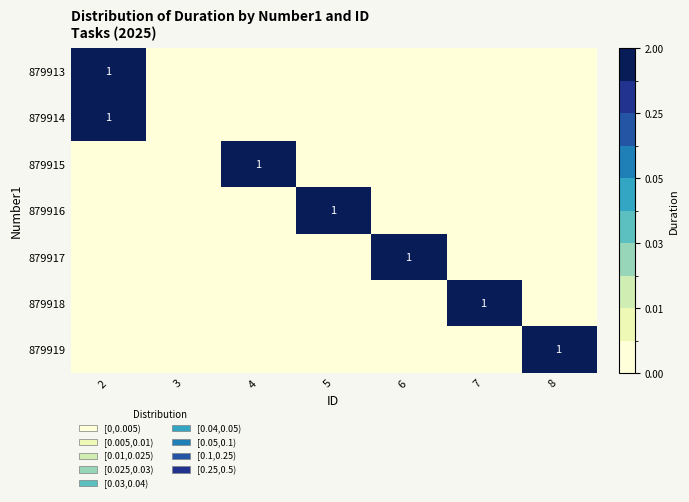

The value of 879918 at 5 is 0. True or false?

True